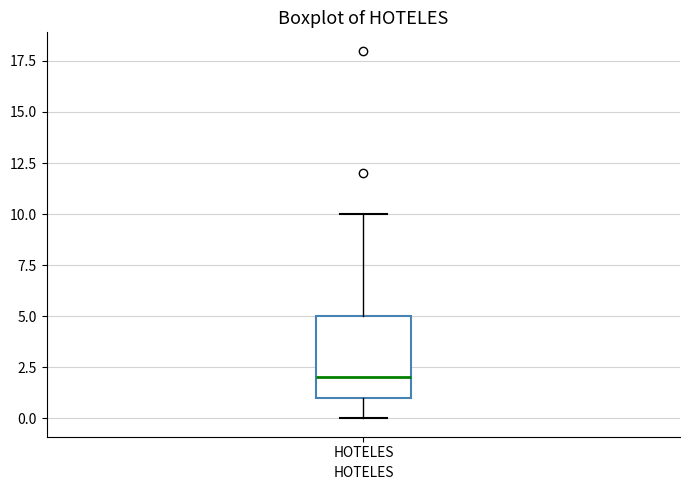

Where is the upper edge of the box for HOTELES on the y-axis? The values are not printed on the chart, so give them approximately, as read against the axis.

5